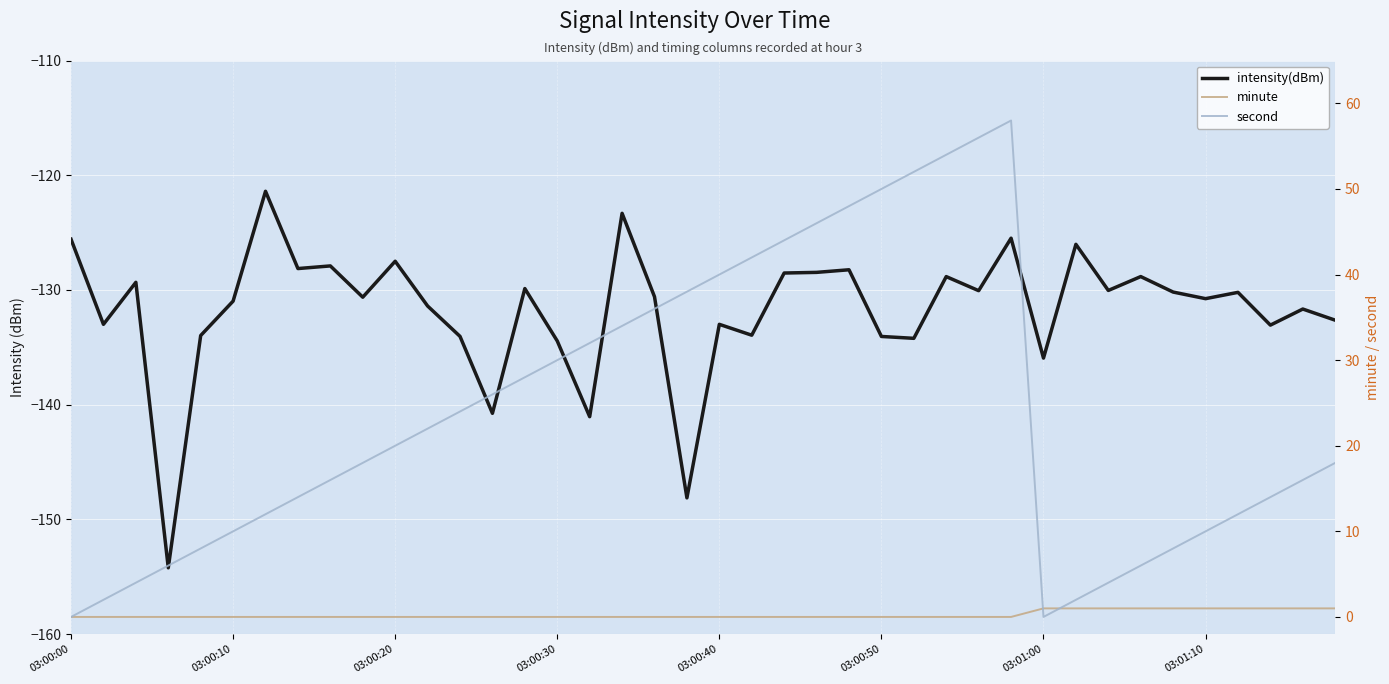

The intensity(dBm) series shows -26.2 at 17. True or false?

False